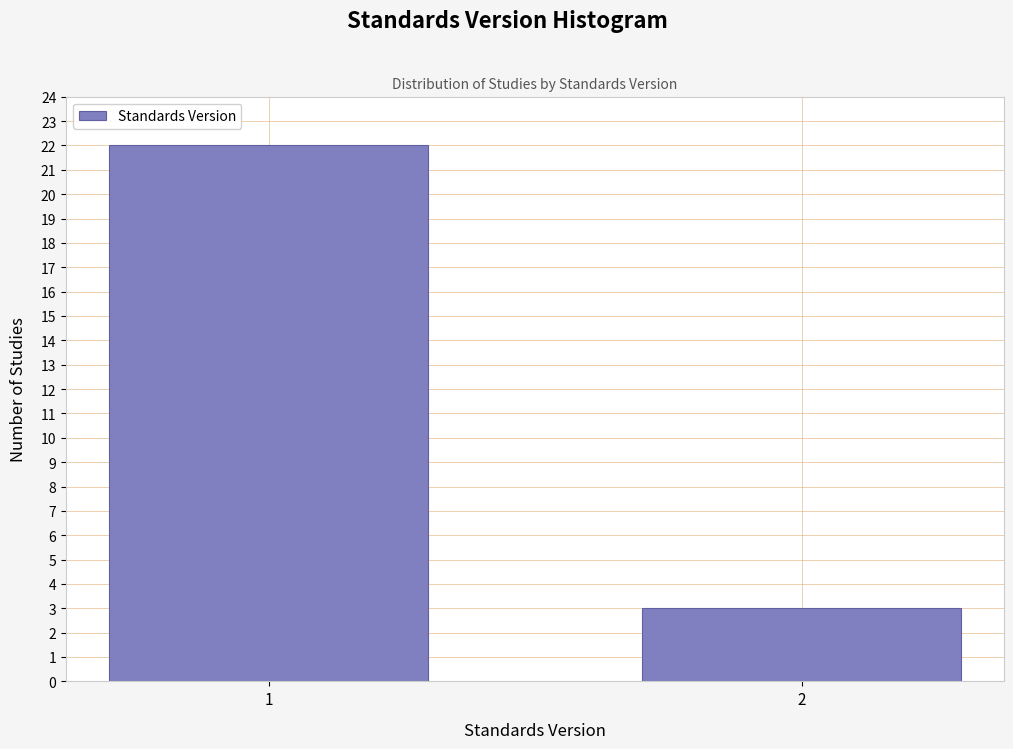

Reading left to right, what are all the values shown in this chart?

1=22	2=3